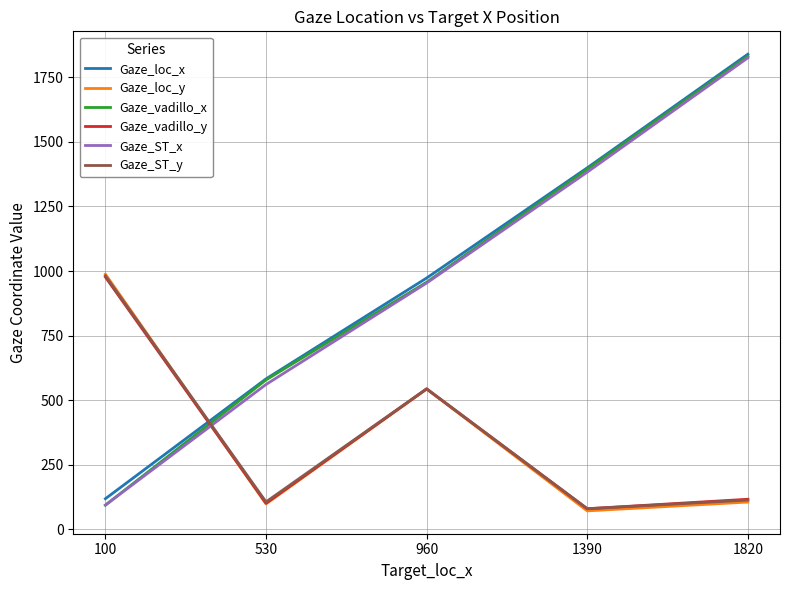

Which series changed the most between 1390 and 1820?

Gaze_ST_x